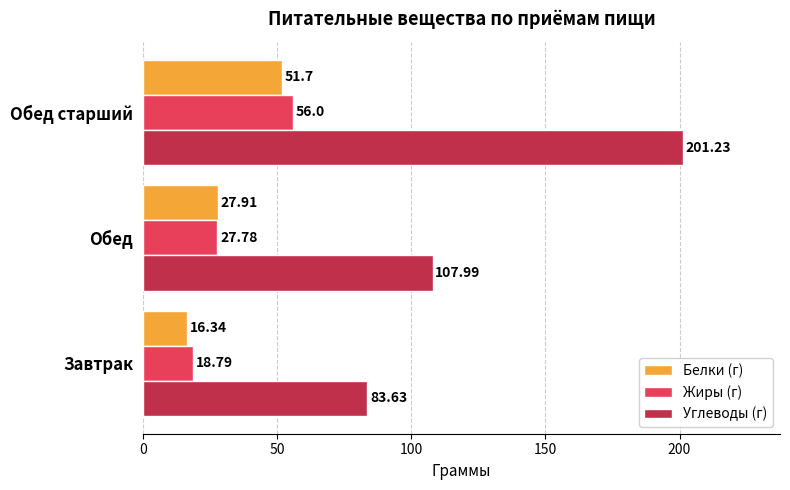

What is the difference between the second highest and minimum values in the Белки (г) series?

11.6